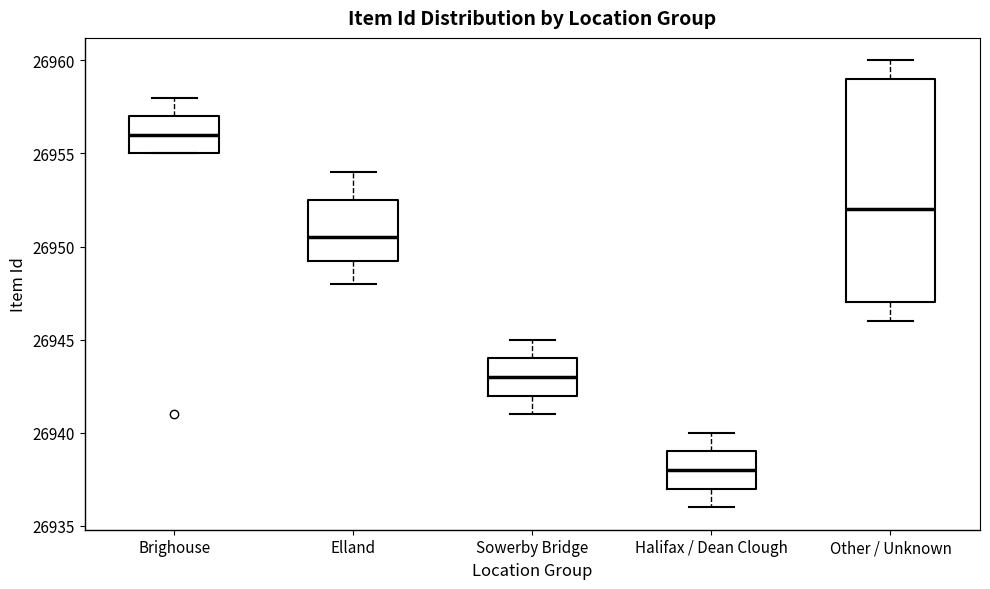

Which box's median line is the lowest?

Halifax / Dean Clough